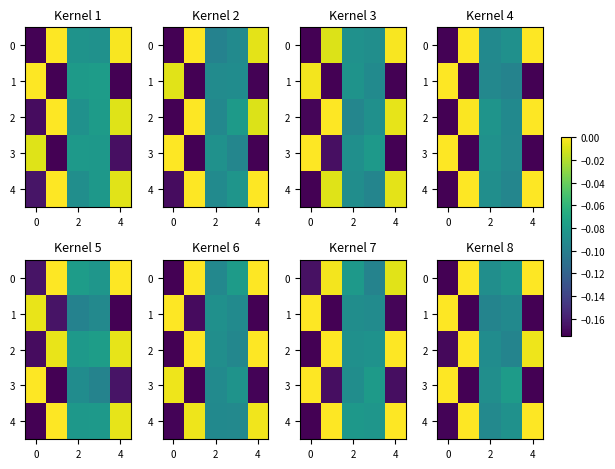

What is the difference between the maximum and minimum values in the row_3 series?

0.2